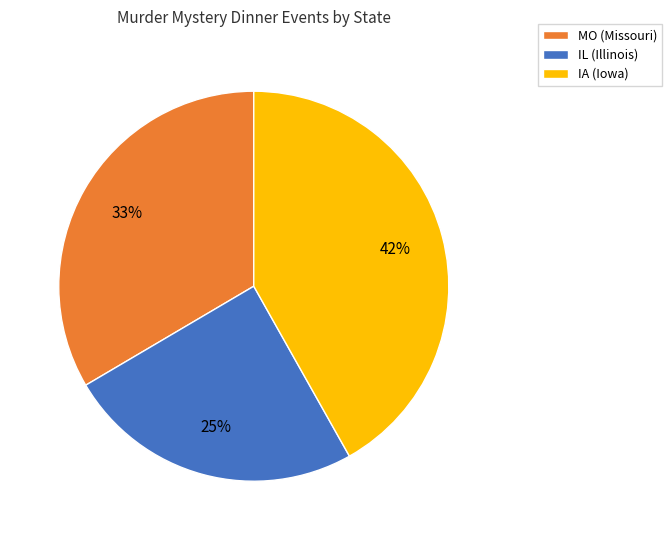

To the nearest percent, what portion does IA (Iowa) represent?

42%